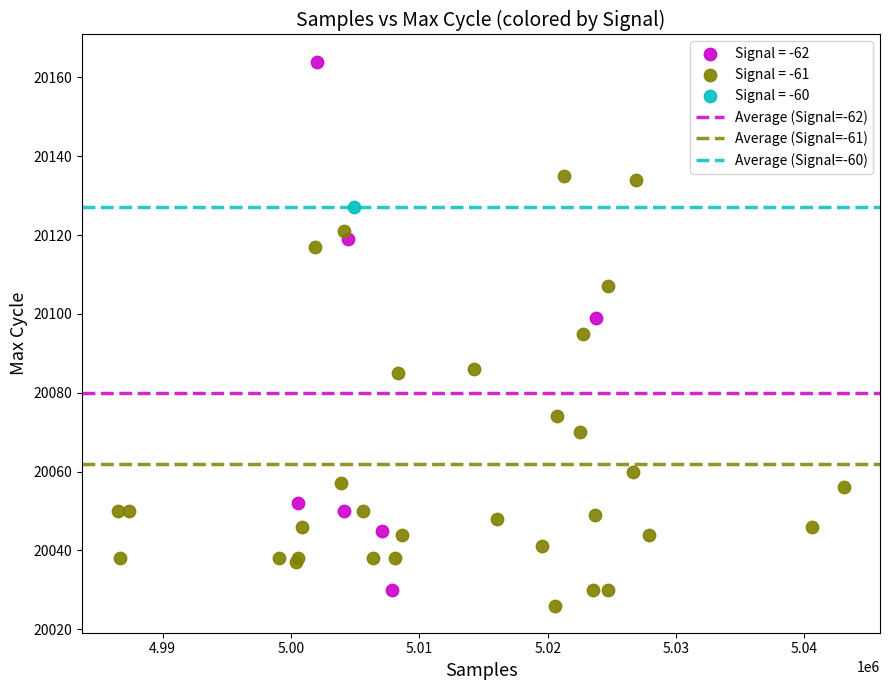

Which series reaches the minimum Y coordinate?

Signal = -61